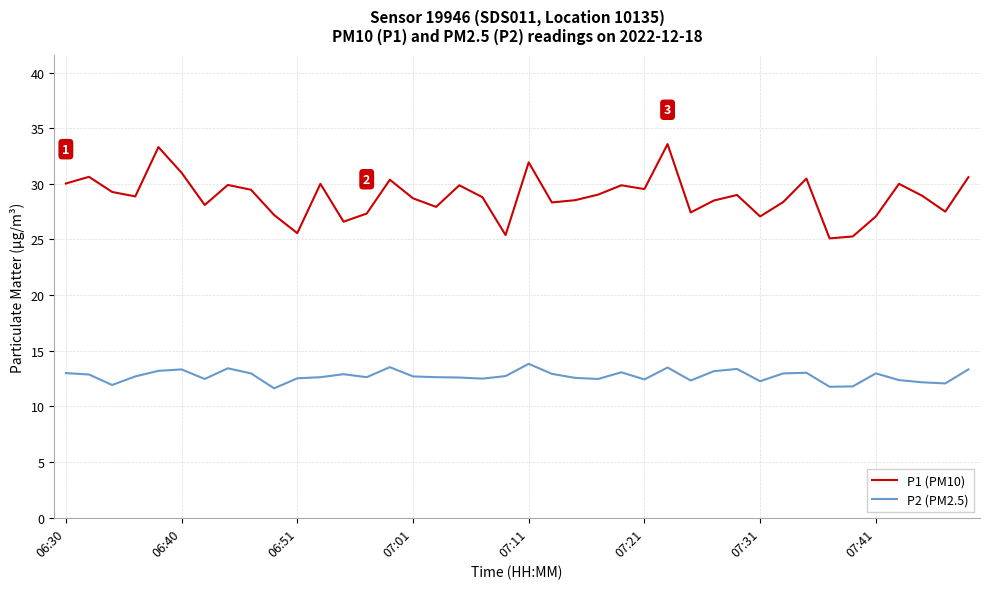

Which series has the widest spread of values?

P1 (PM10)